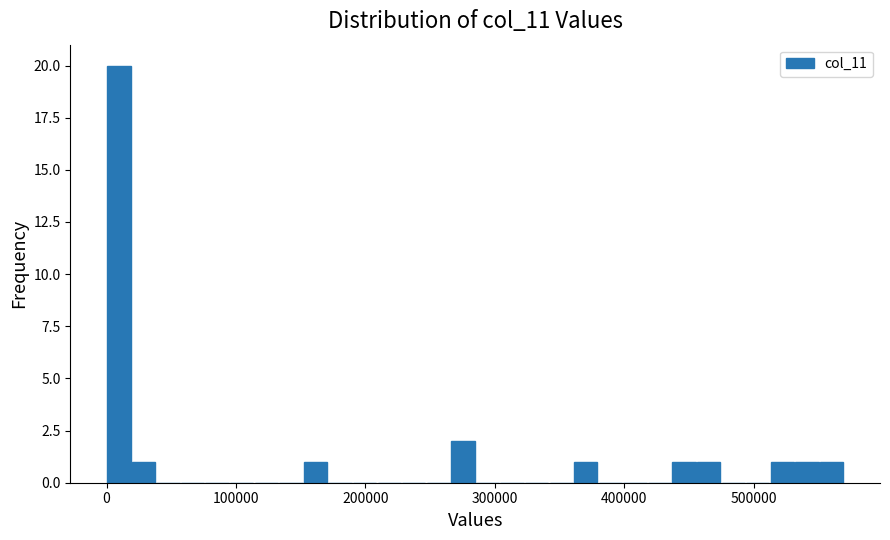

Read against the x-axis, roughly where is the centre of the tallest bar?

10000